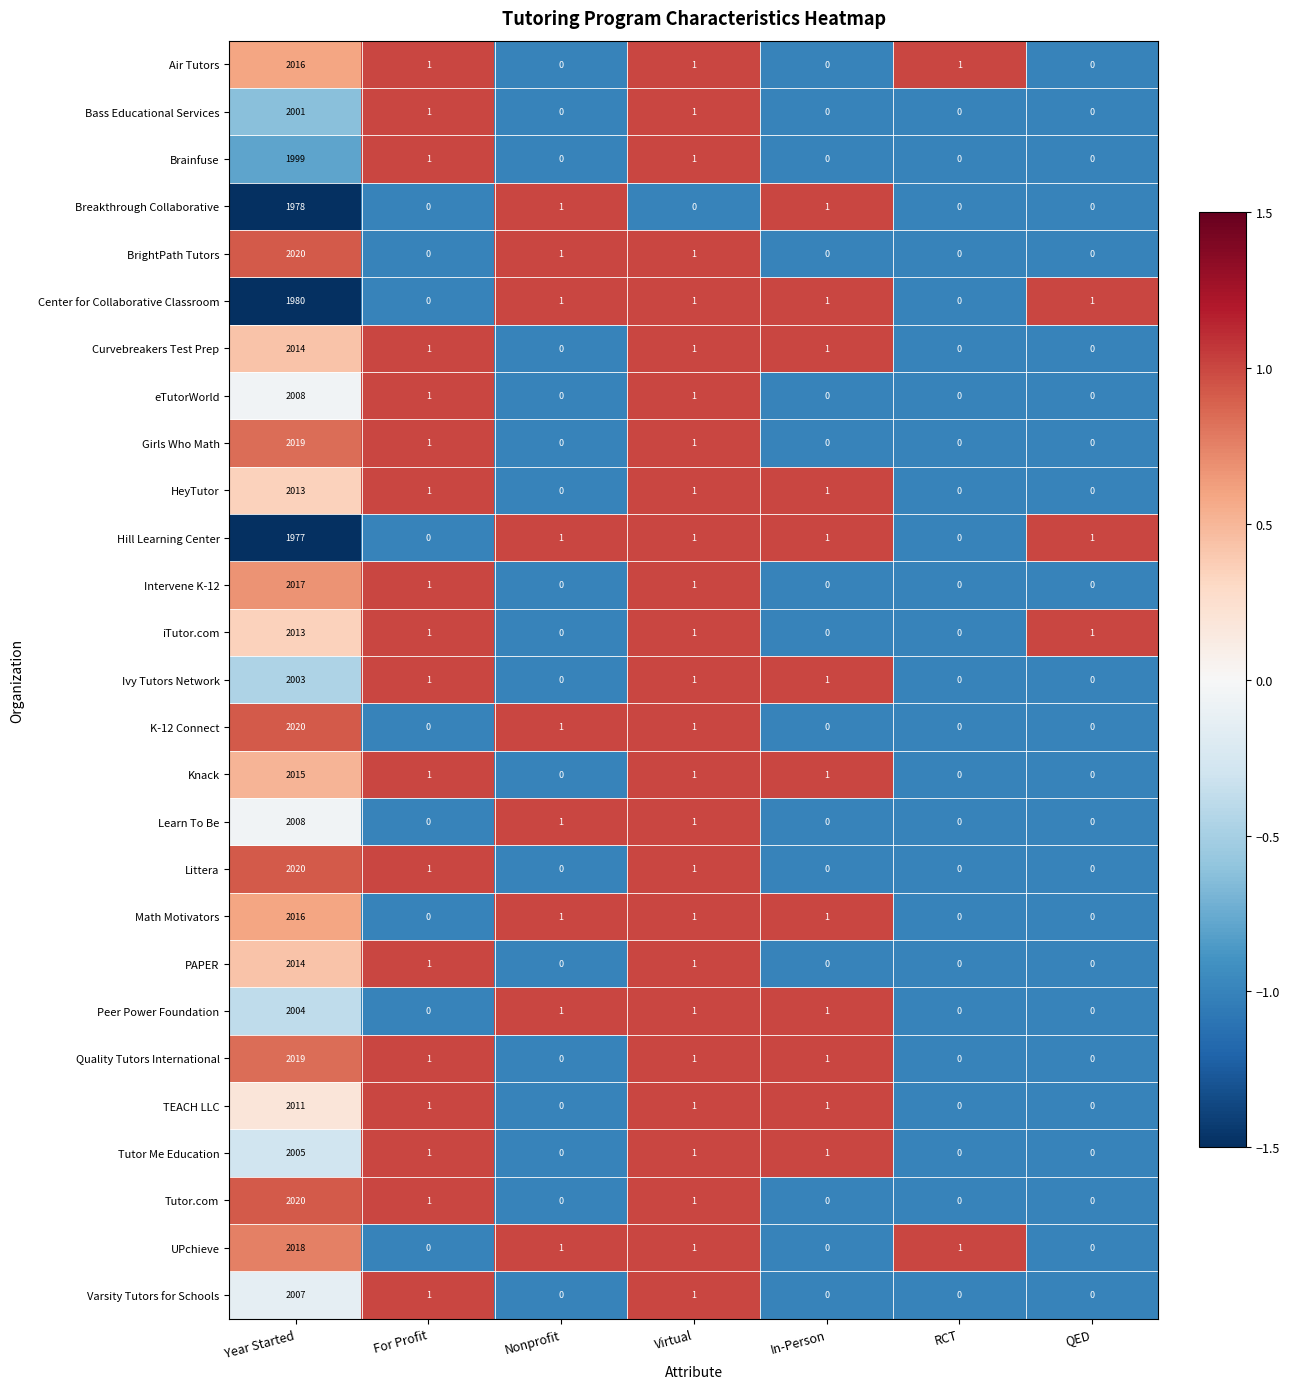

How many distinct data groups are displayed?

27